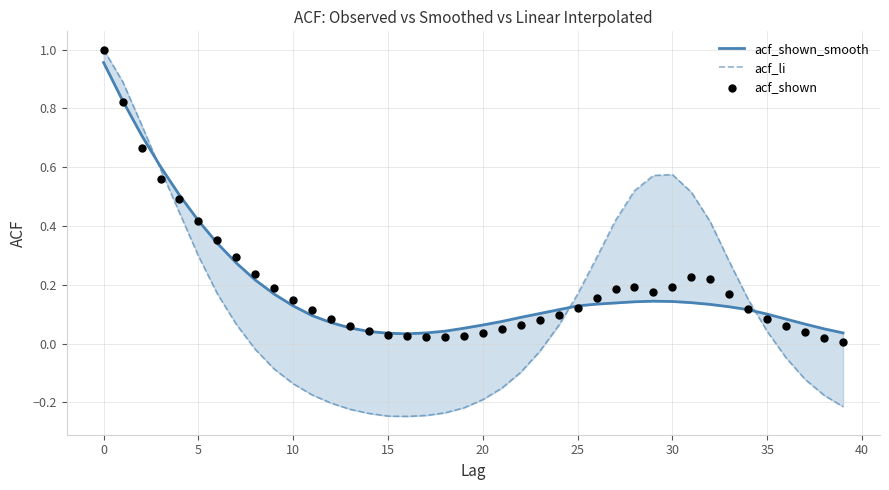

At how many categories does at least one series exceed 0?

40